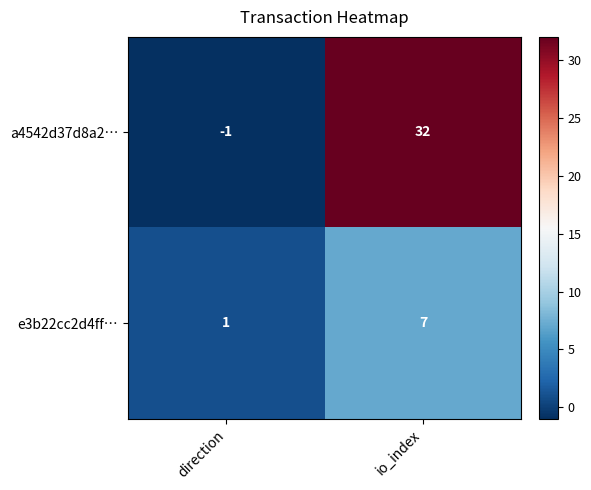

How many distinct data groups are displayed?

2